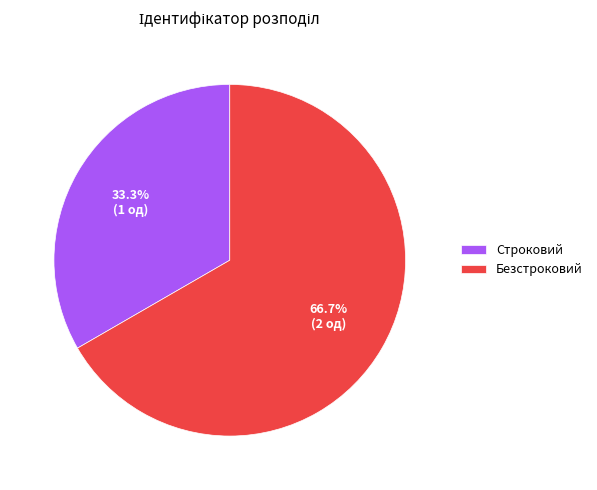

What percentage is the Безстроковий slice, to the nearest percent?

67%